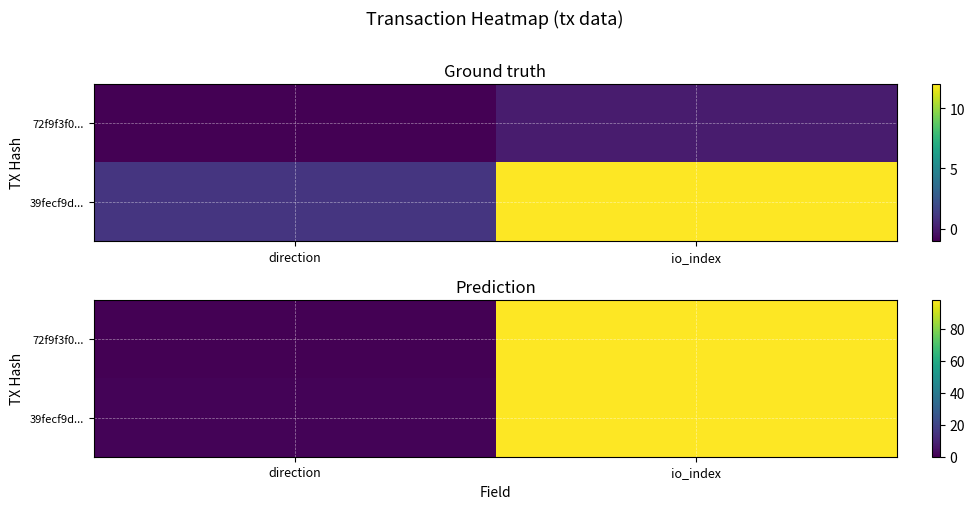

What is the highest value of the 72f9f3f0... series?

98